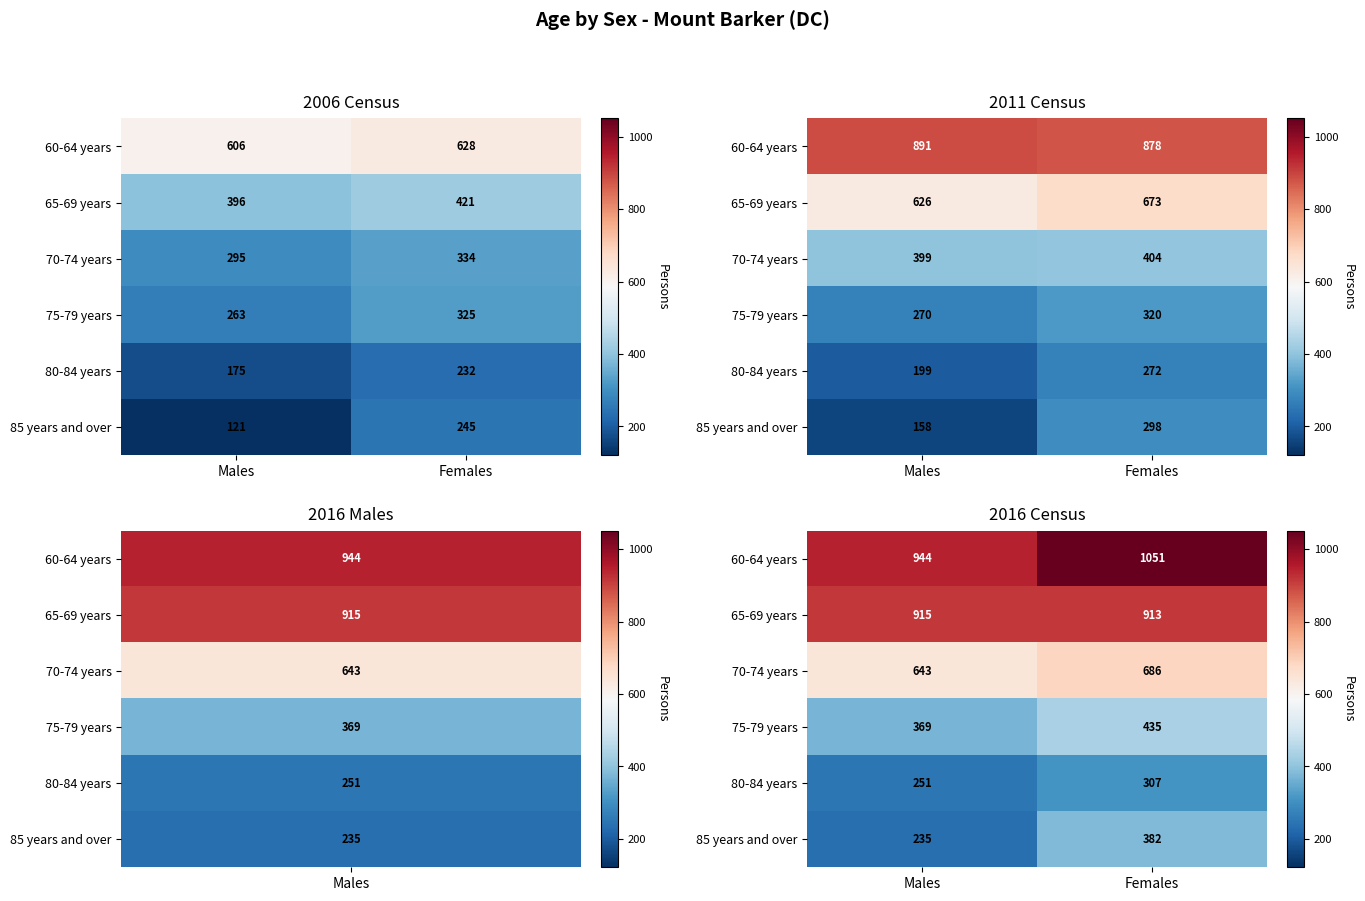

At Females, list the series in order from smallest to largest.

80-84 years, 85 years and over, 75-79 years, 70-74 years, 65-69 years, 60-64 years